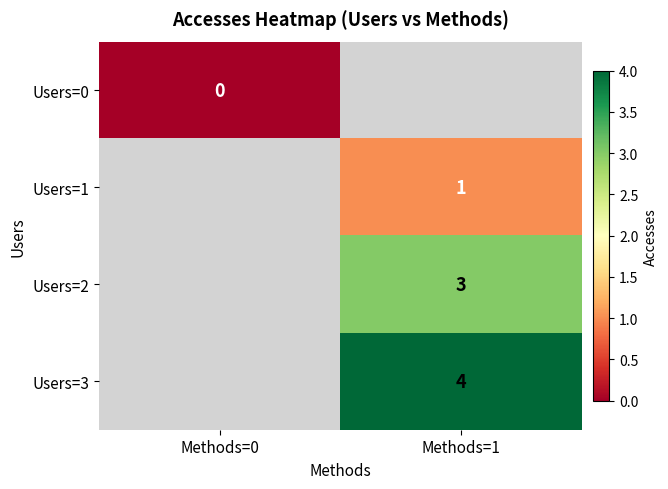

At which category does the chart reach its minimum across all series?

Methods=0